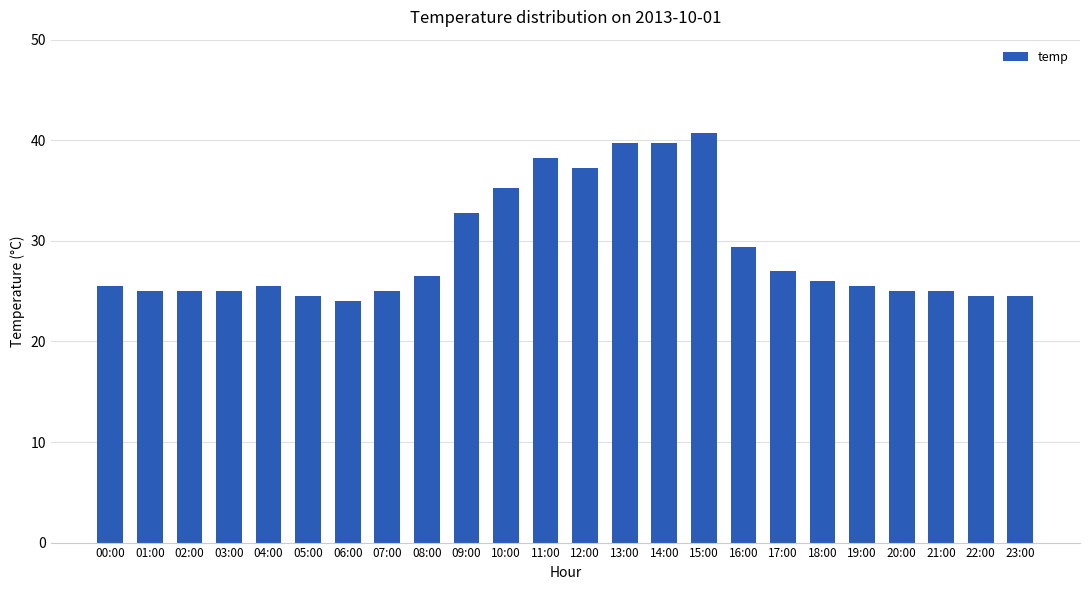

Is it true that the value at 00:00 is 25.5?

True